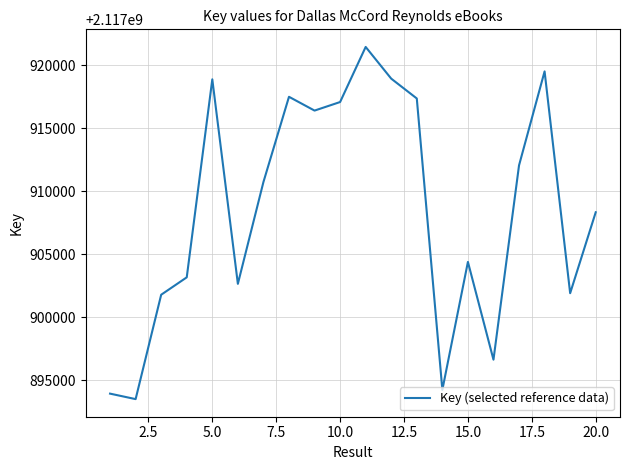

What is the greatest value displayed?

2117921456